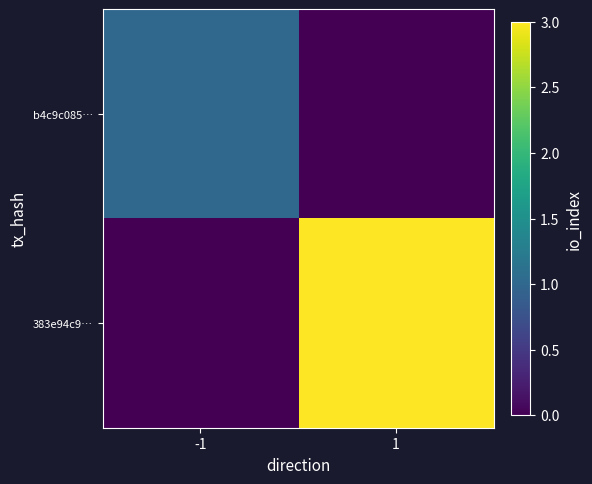

At how many categories does at least one series exceed 1?

1